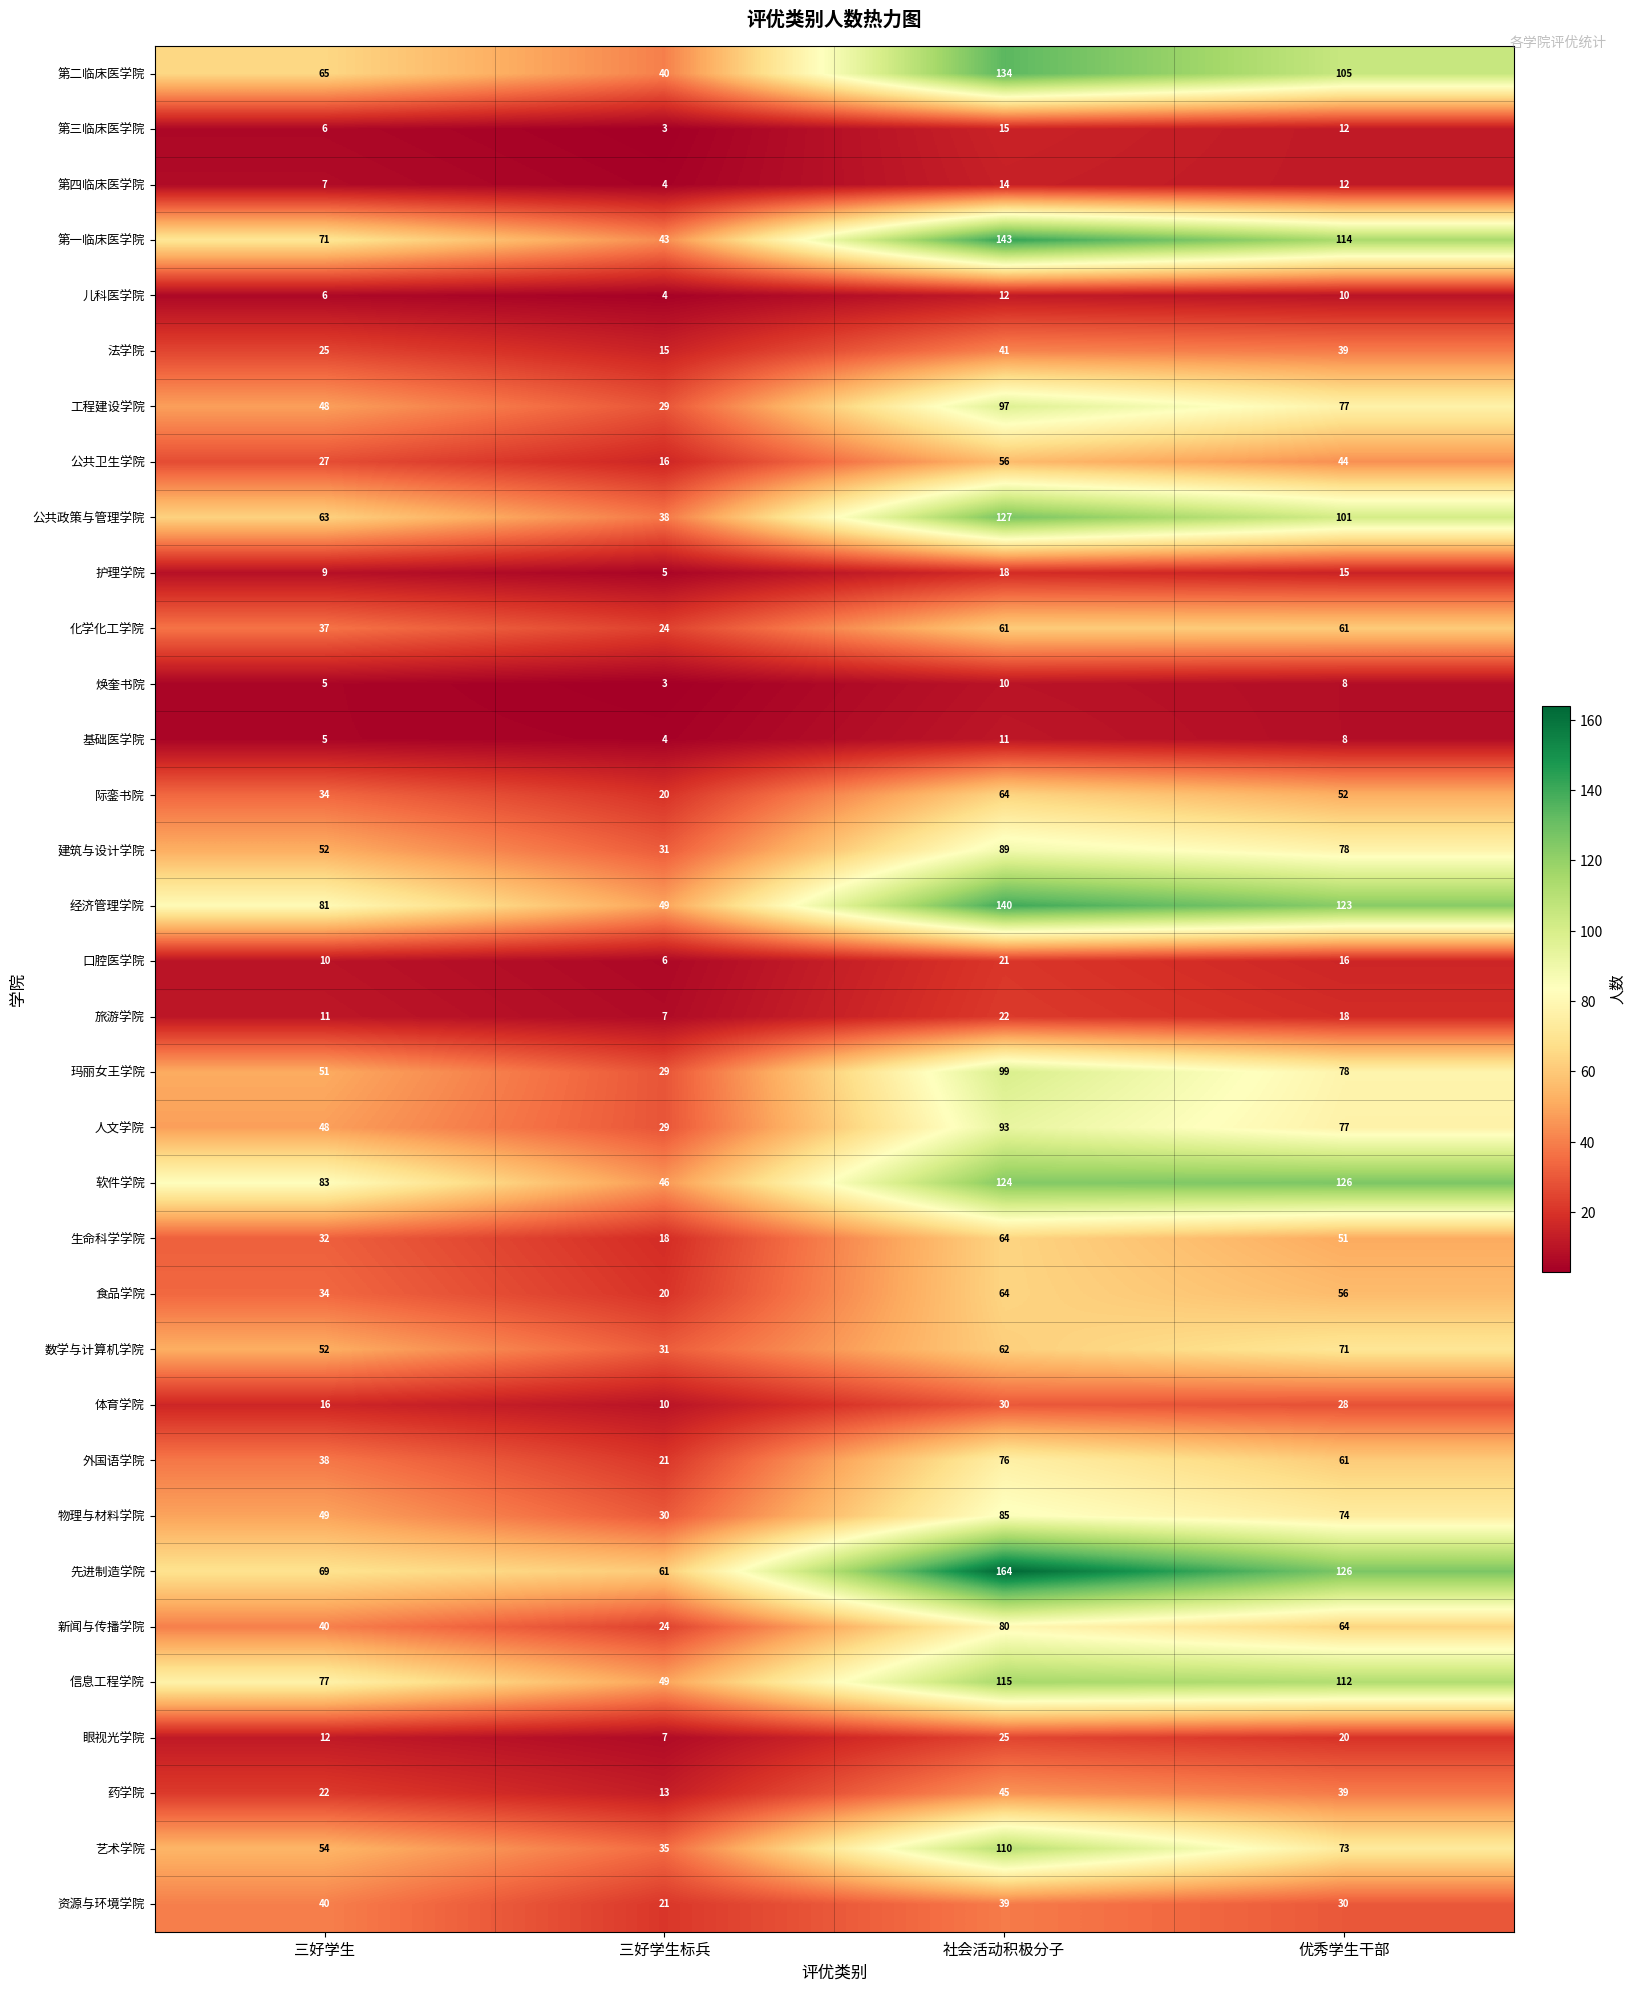

At which category is the sum across all series the highest?

社会活动积极分子